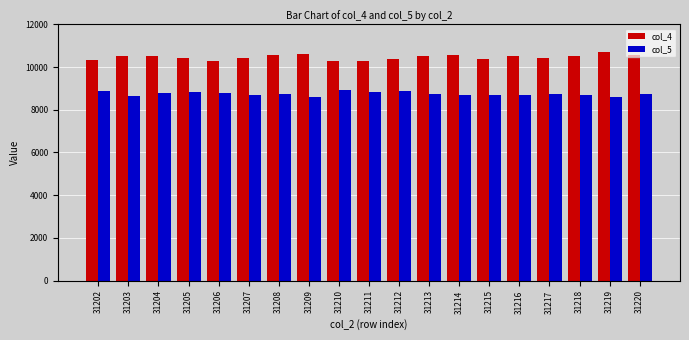

What is the total value across all series at 31210?

19231